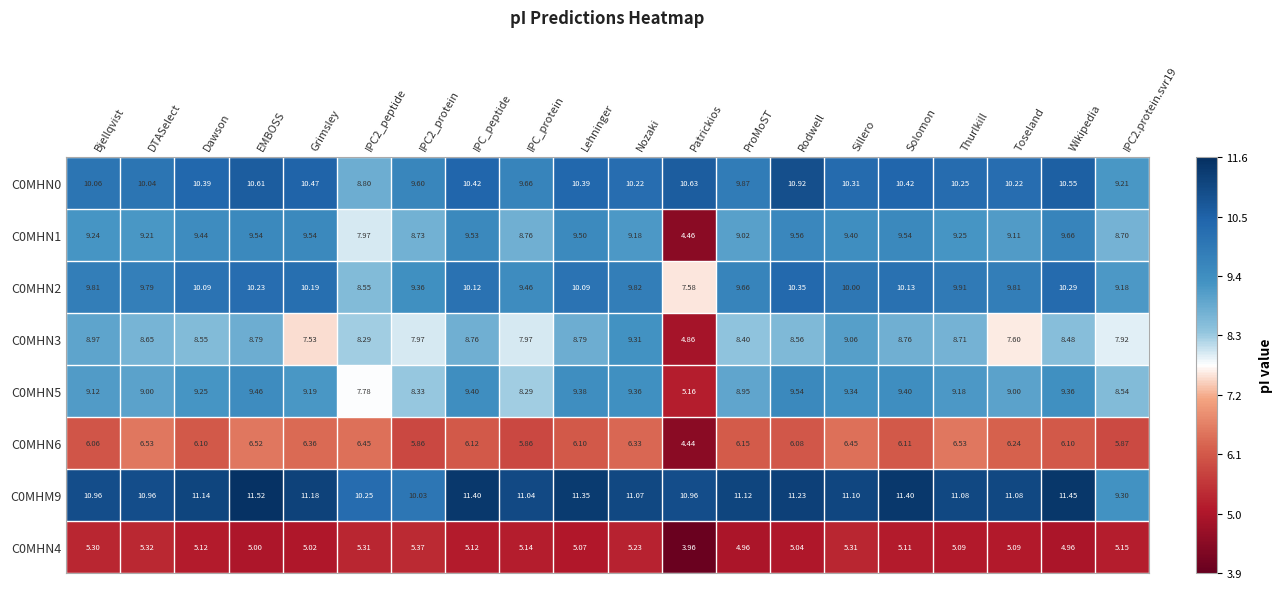

Which category has the lowest value in the C0MHN1 series?

Patrickios